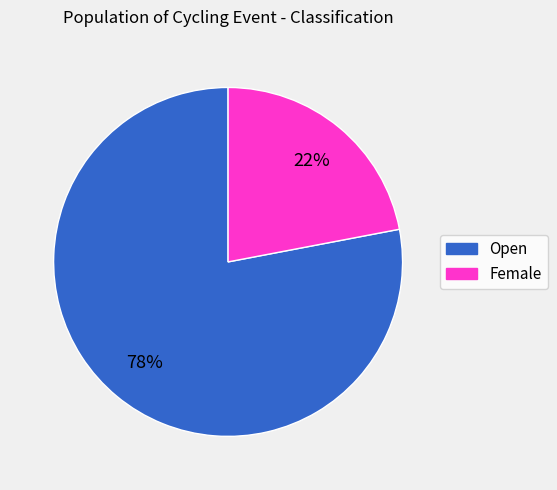

Which category has the biggest portion of the pie?

Open